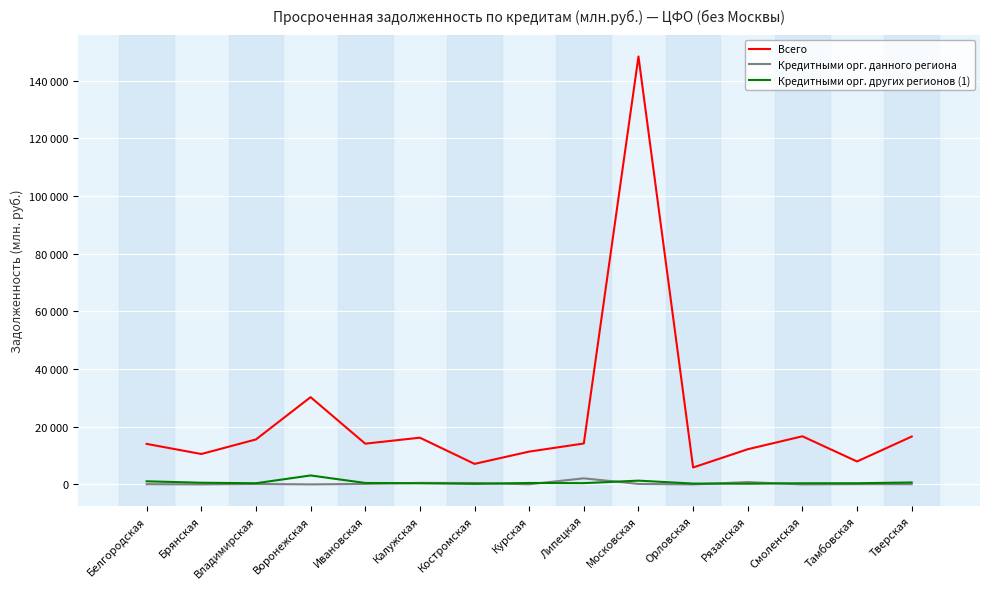

What is the value of the Кредитными орг. данного региона point at the 1st from the left?

76